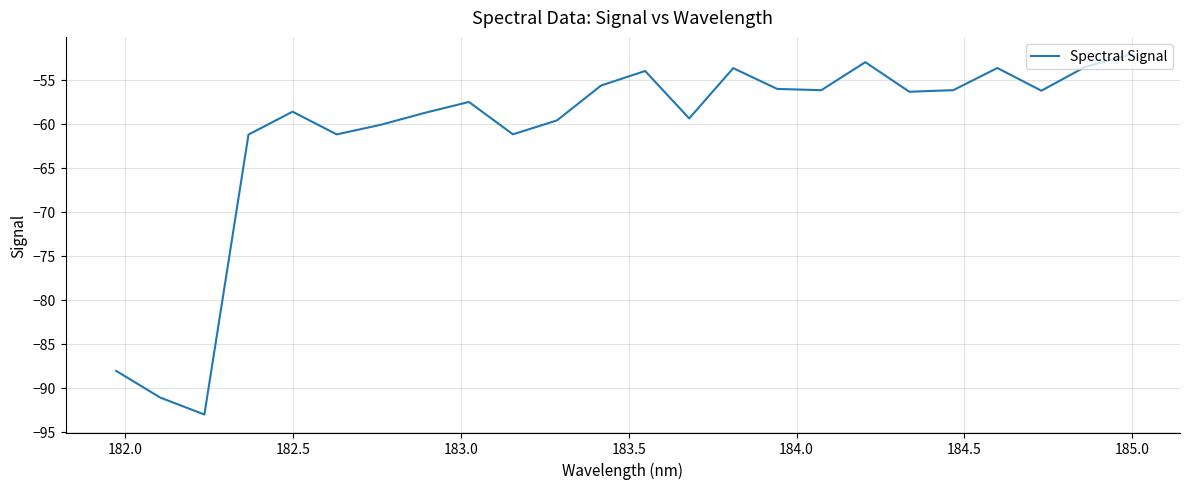

What is the sum of all values?

-1466.8